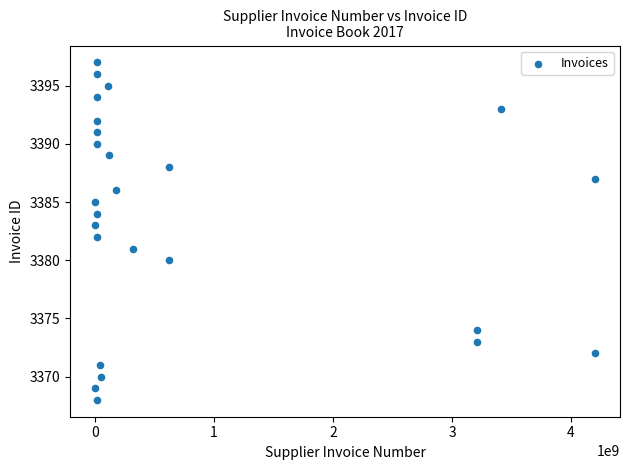

What is the range of X values (max minus min)?

4201704182